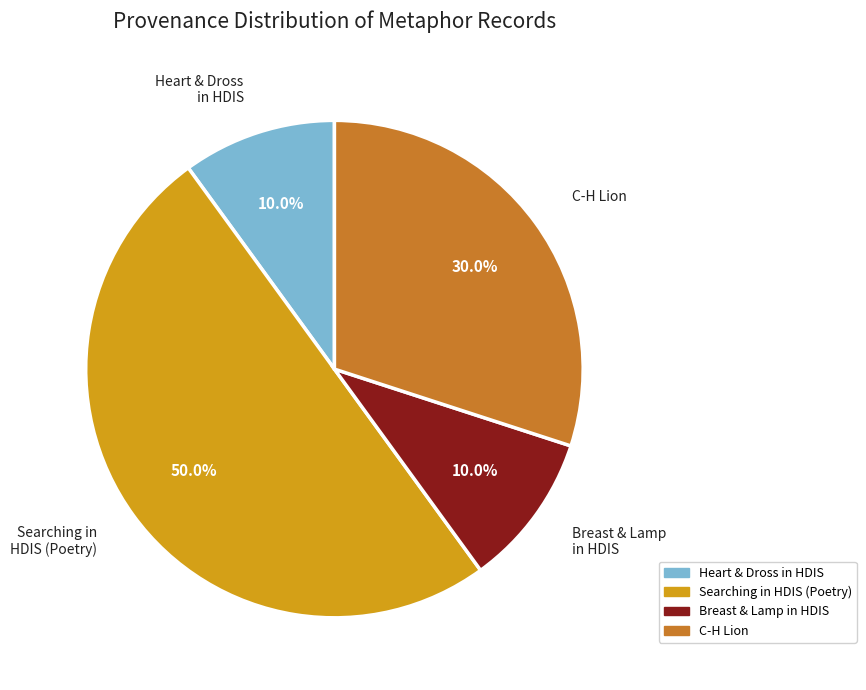

What portion of the pie excludes Breast & Lamp in HDIS?

90.0%